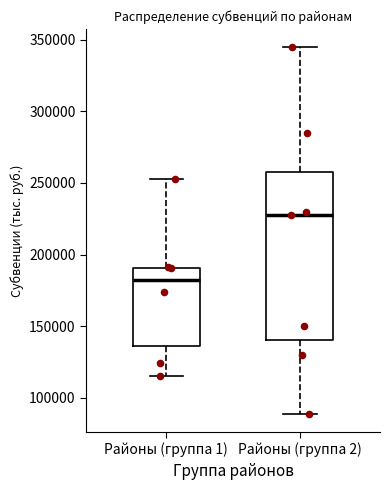

Comparing the boxes themselves (not the whiskers), which one is the tallest?

Районы (группа 2)